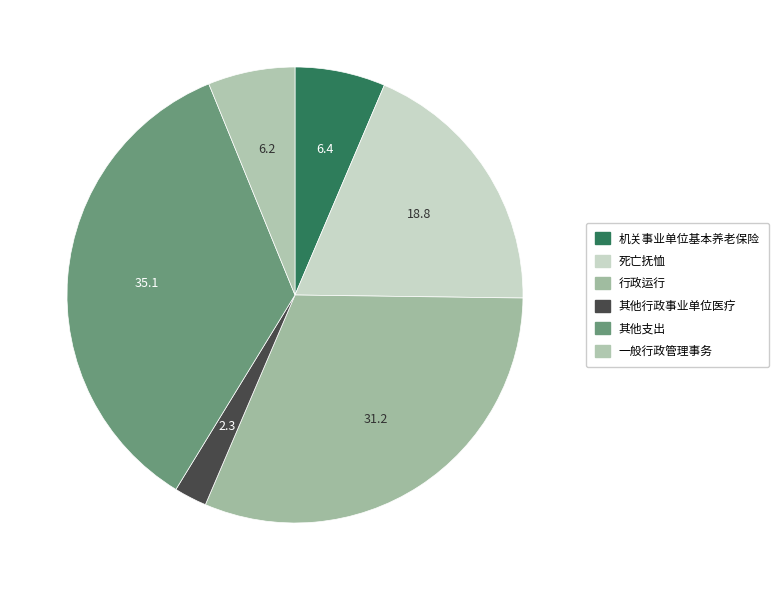

To the nearest percent, what is the difference between the 死亡抚恤 and 其他支出 slice percentages?

16%